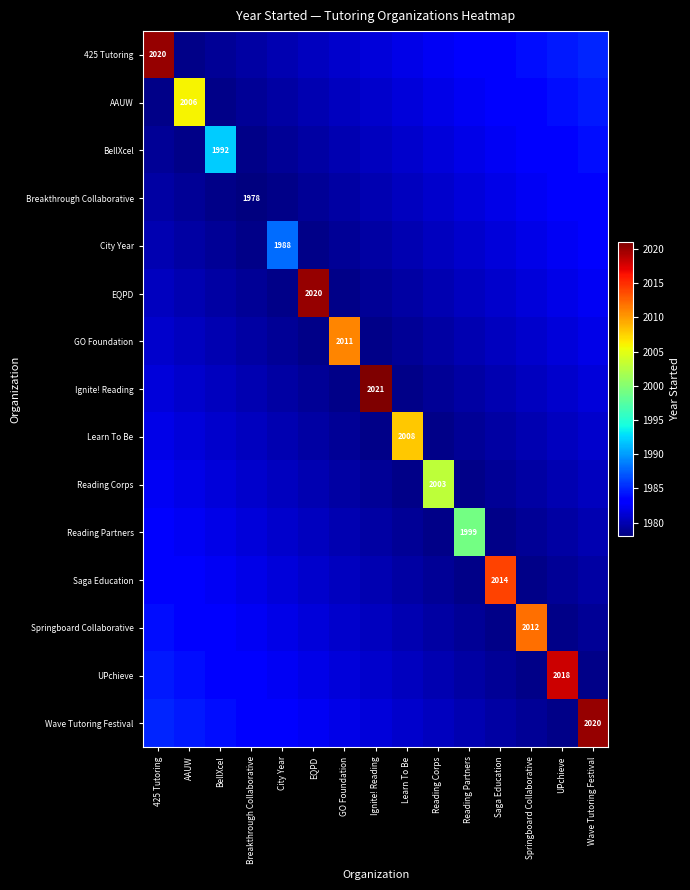

Where does the Reading Corps series first go above 1980?

425 Tutoring